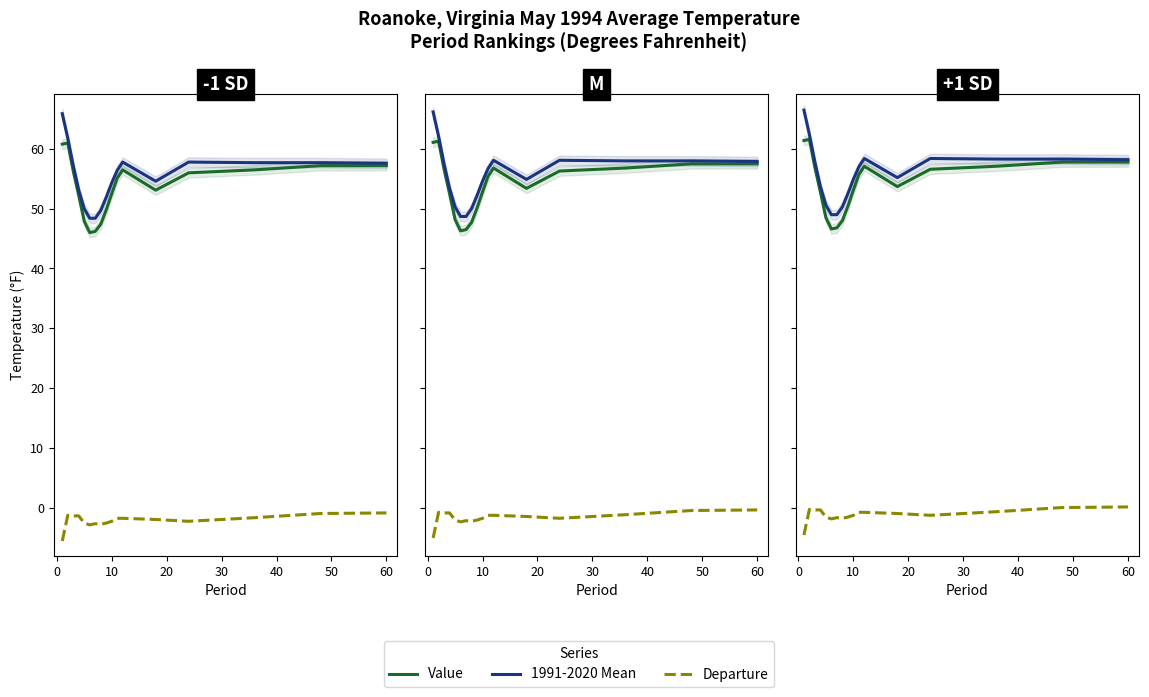

Is this an area chart (filled region under the line)?

No